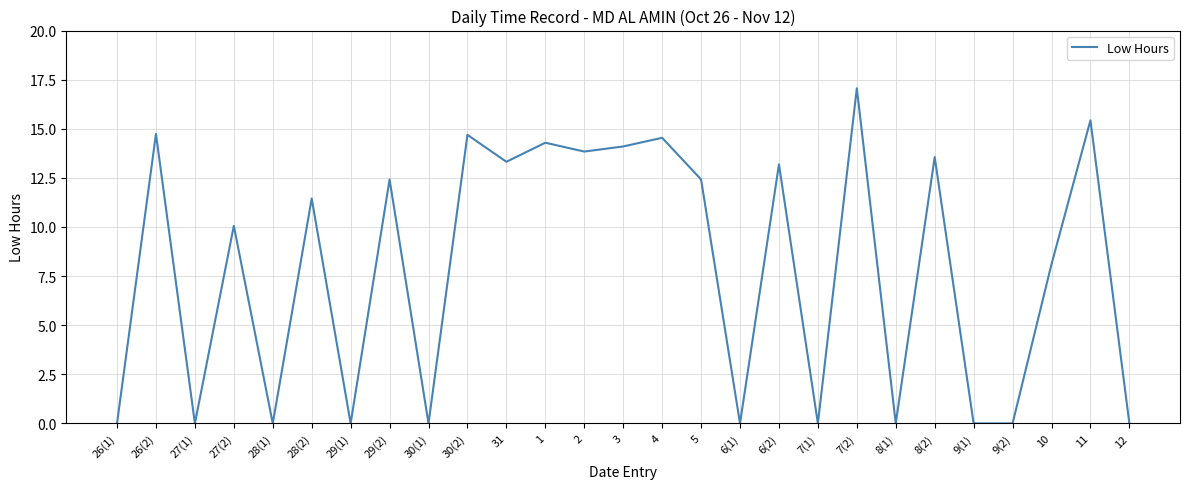

How many categories are shown in the chart?

27